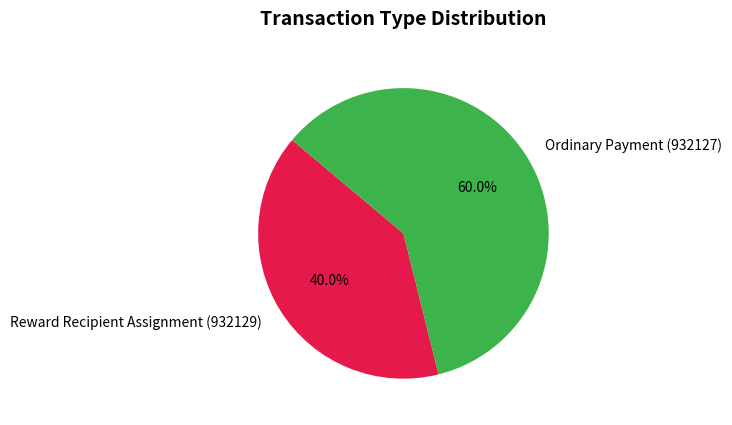

What percentage do Reward Recipient Assignment (932129) and Ordinary Payment (932127) together represent?

100.0%